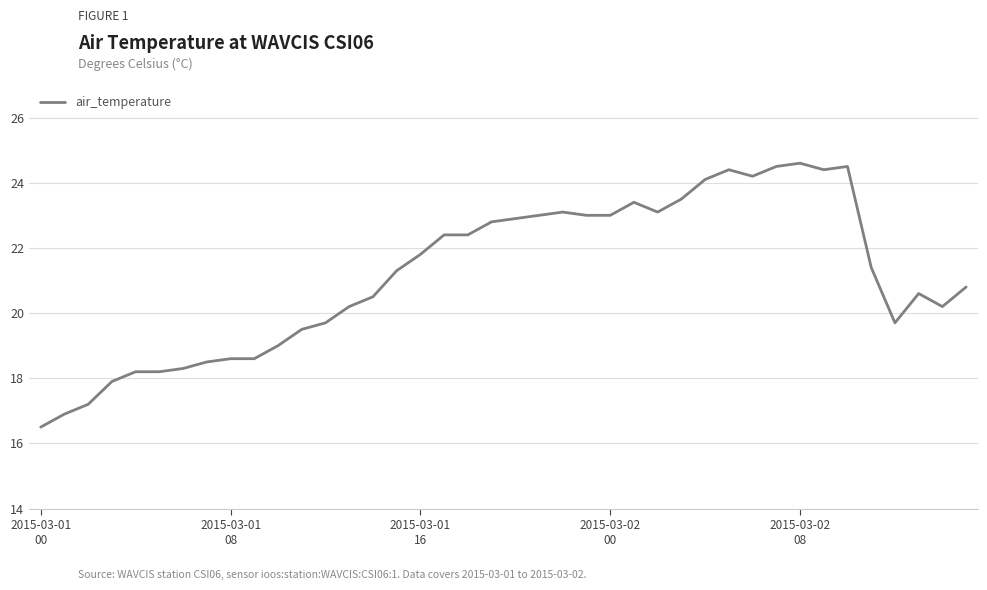

What is the smallest value displayed?

16.5